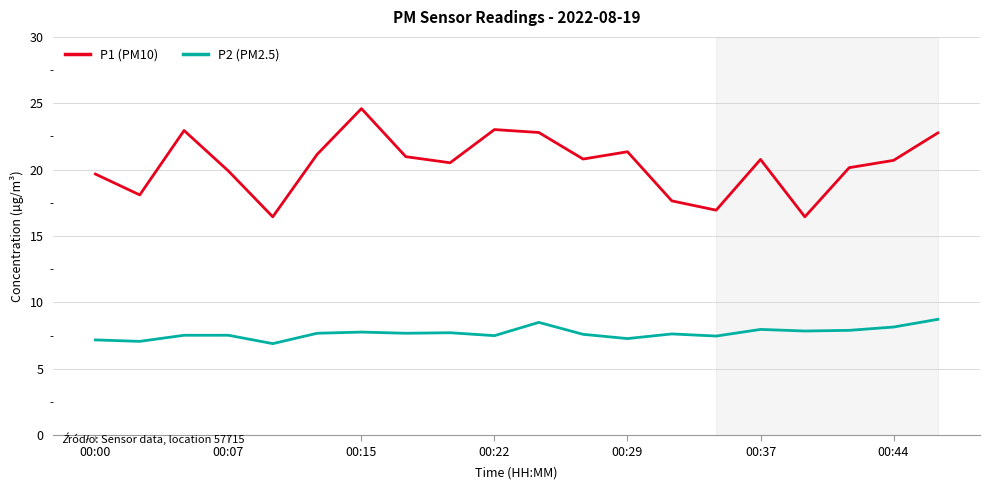

Rank the series by their average value, from highest to lowest.

P1 (PM10), P2 (PM2.5)